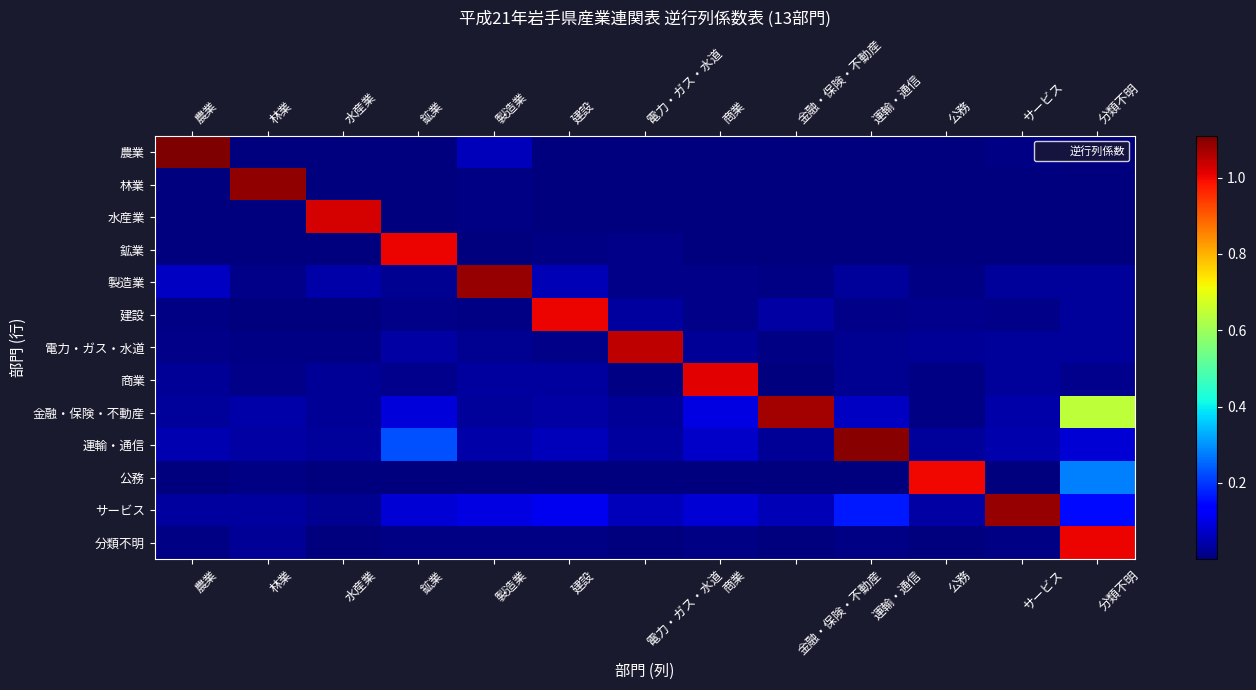

How many series are shown in this chart?

13